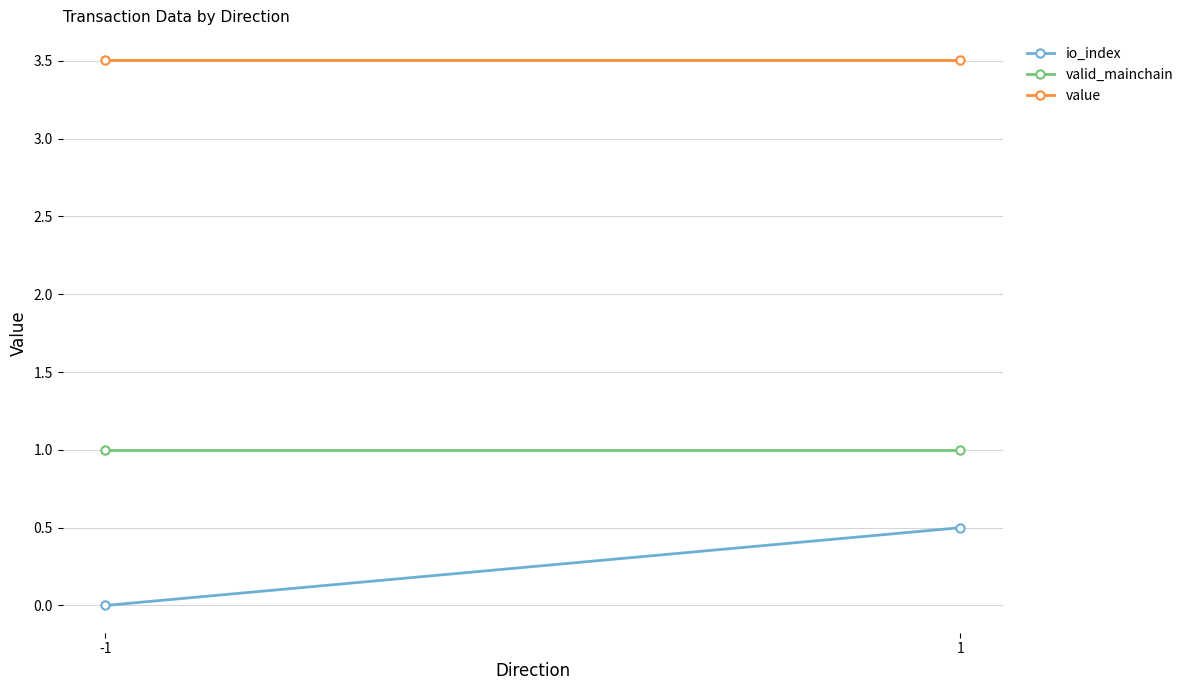

Which category has the highest value in the valid_mainchain series?

-1